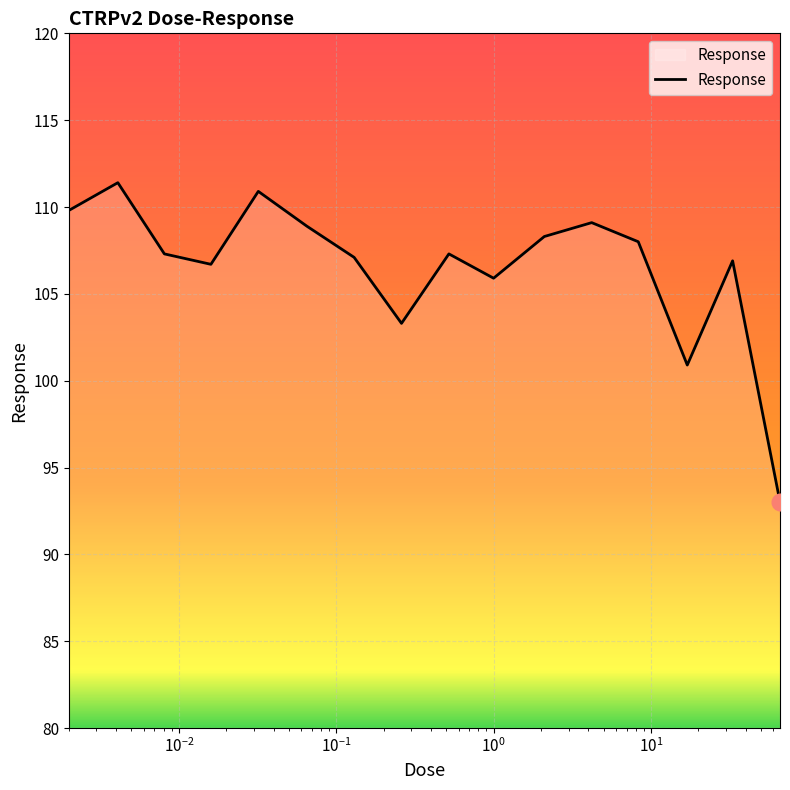

What is the difference between the maximum and minimum values?

18.4